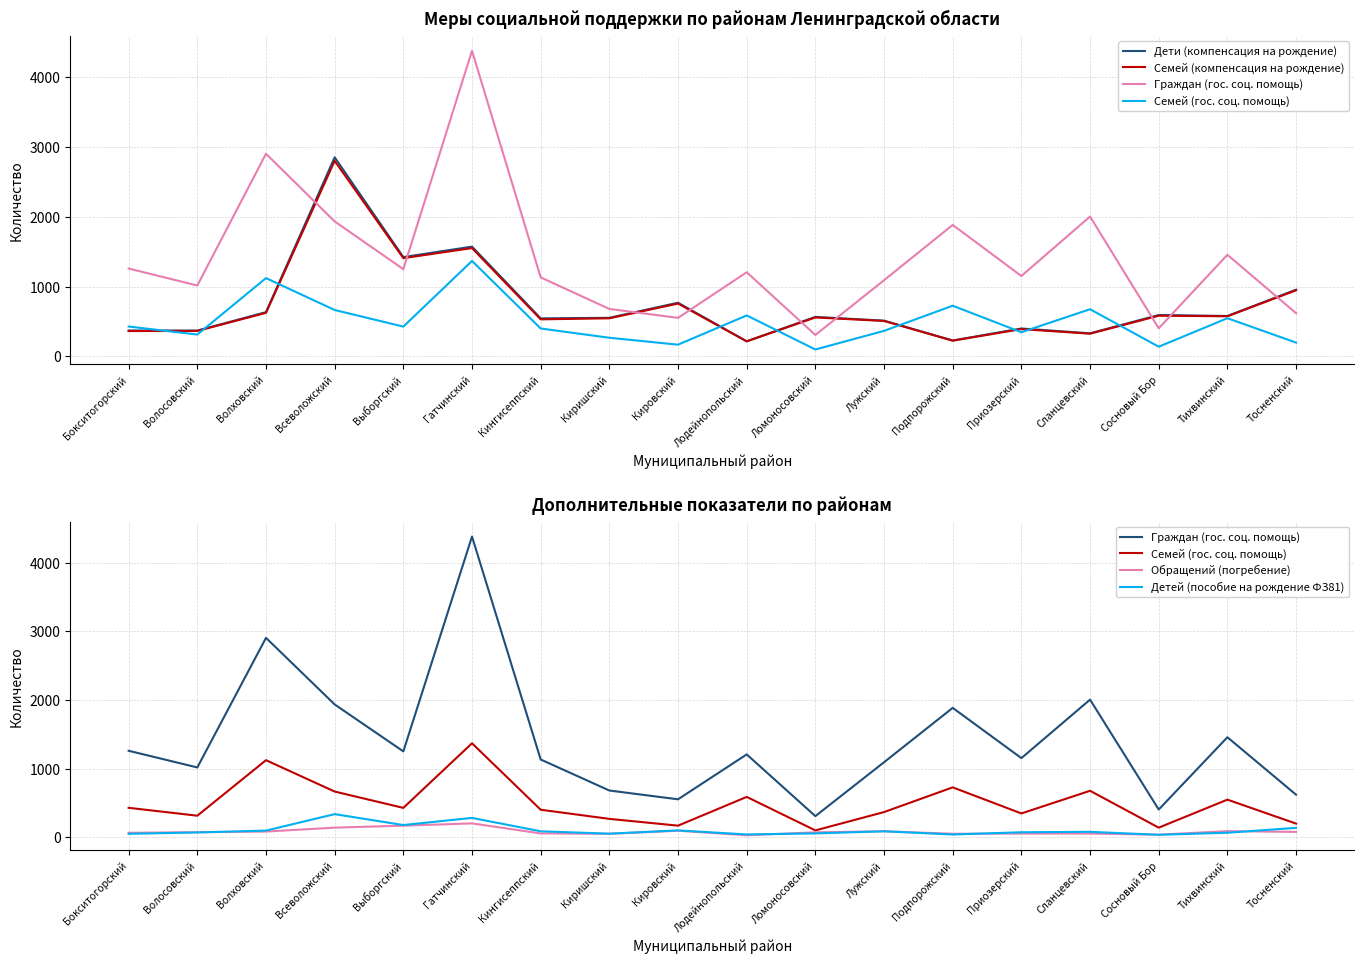

Reading right to left, what are all the values shown in this chart?

Дети (компенсация на рождение): 957	580	594	332	401	229	513	567	217	770	554	546	1574	1424	2854	635	371	372
Семей (компенсация на рождение): 948	576	584	326	392	226	509	559	217	758	547	532	1553	1409	2803	625	366	364
Граждан (гос. соц. помощь): 620	1457	404	2005	1153	1885	1093	308	1207	553	681	1133	4381	1251	1935	2905	1017	1260
Семей (гос. соц. помощь): 199	548	140	677	347	727	367	100	588	169	268	401	1369	428	666	1123	314	429
Обращений (погребение): 78	89	38	53	54	51	87	72	29	95	51	56	202	169	140	83	74	65
Детей (пособие на рождение ФЗ81): 137	66	36	79	73	40	87	56	41	100	52	87	282	178	337	97	70	50